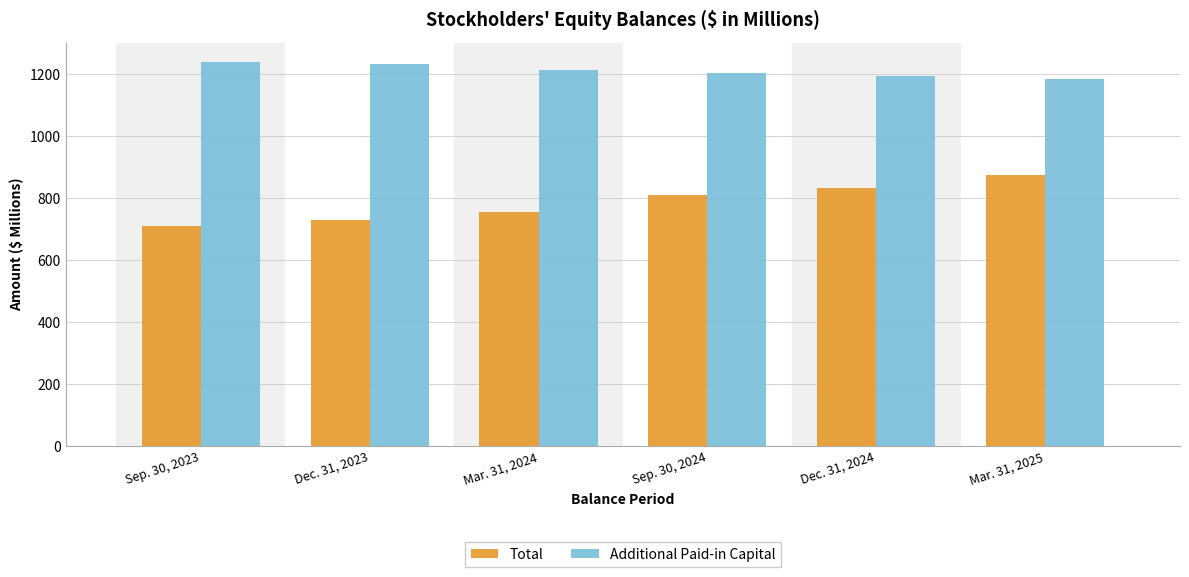

How many data points does each series have?

6